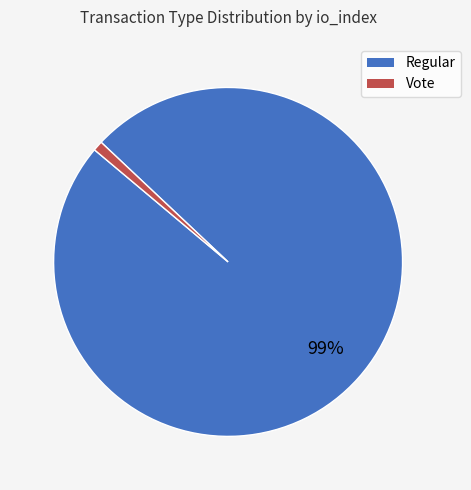

Does any single category account for the majority?

Yes